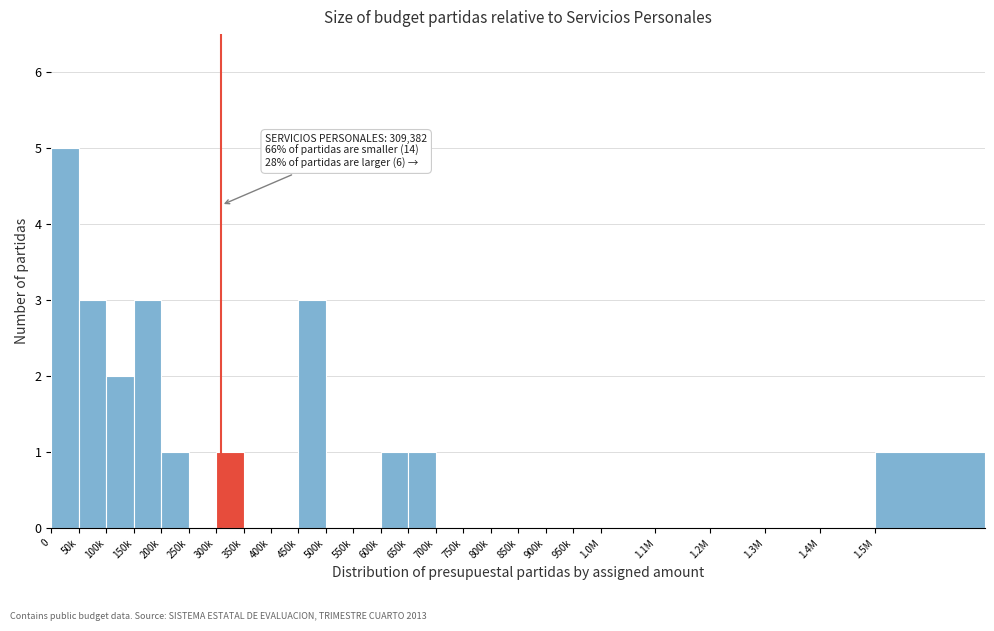

Reading right to left, transcribe all the data shown in this chart.

1.5M=1	1.4M=0	1.3M=0	1.2M=0	1.1M=0	1.0M=0	950k=0	900k=0	850k=0	800k=0	750k=0	700k=0	650k=1	600k=1	550k=0	500k=0	450k=3	400k=0	350k=0	300k=1	250k=0	200k=1	150k=3	100k=2	50k=3	0=5